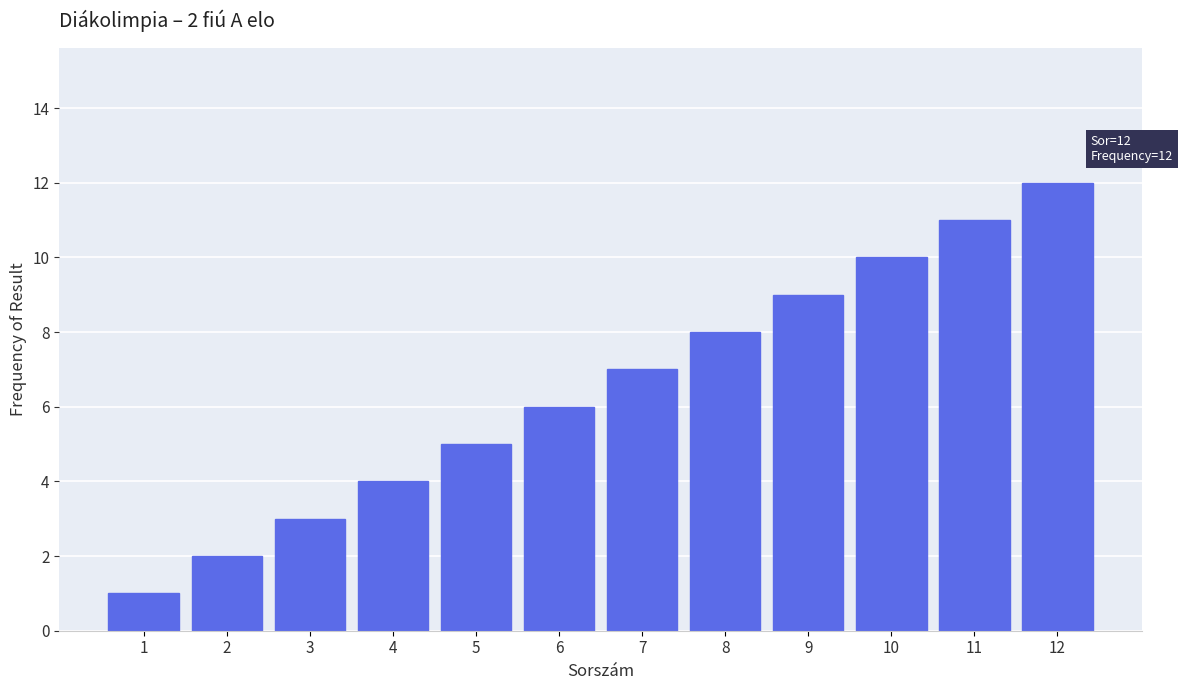

What is the difference between the maximum and minimum values?

11